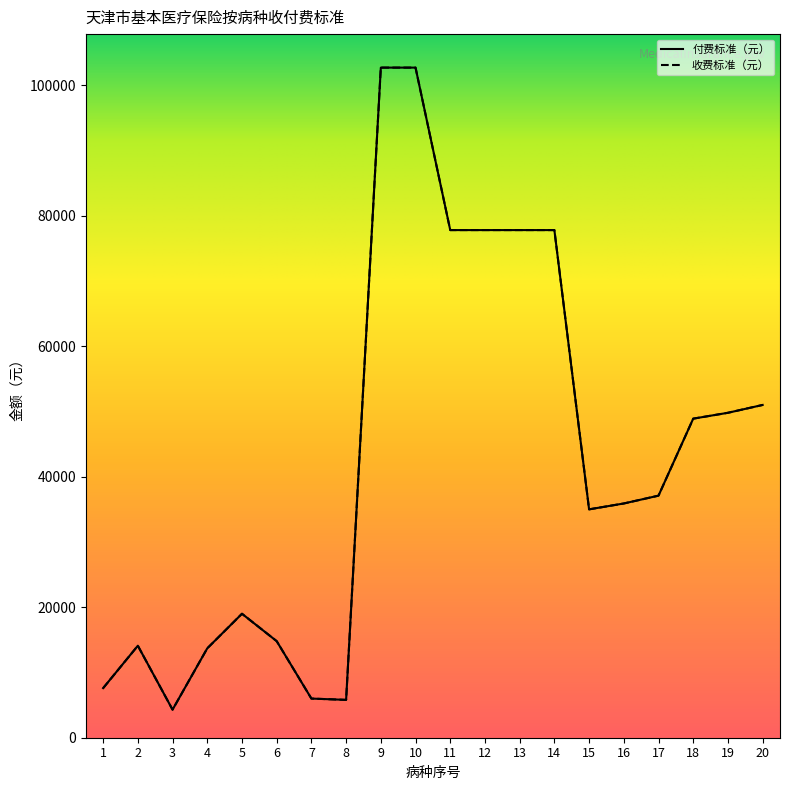

Between 12 and 2, which is larger?

12